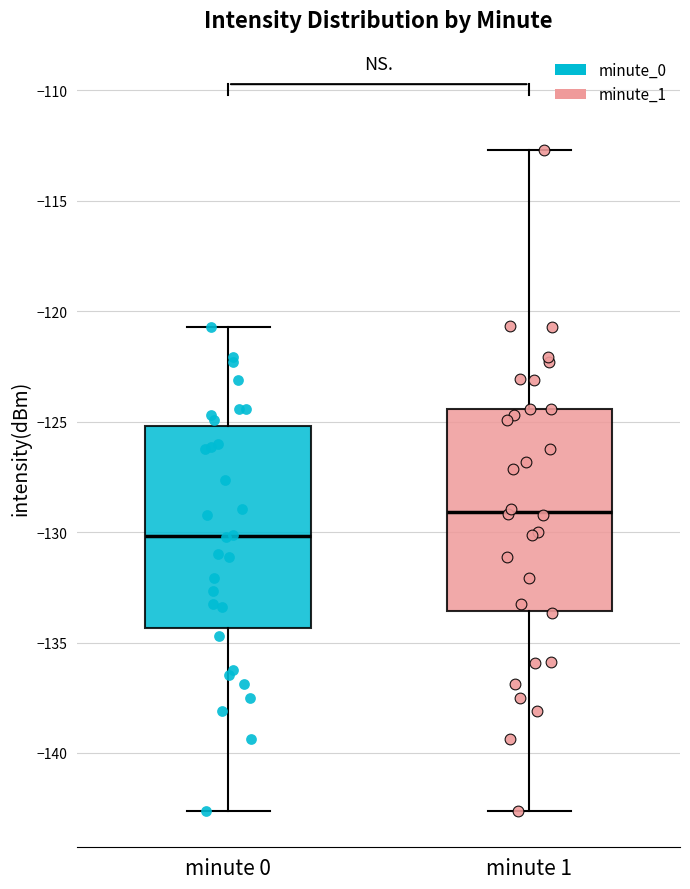

Reading left to right, read every box against the y-axis: the position of its median line, the range the box covers, and the ends of its whiskers. The values are not printed on the chart, so give them approximately, as read against the axis.

minute 0: median -130.0, box -134.5 to -125.0, whiskers -142.5 to -120.5
minute 1: median -129.0, box -133.5 to -124.5, whiskers -142.5 to -112.5